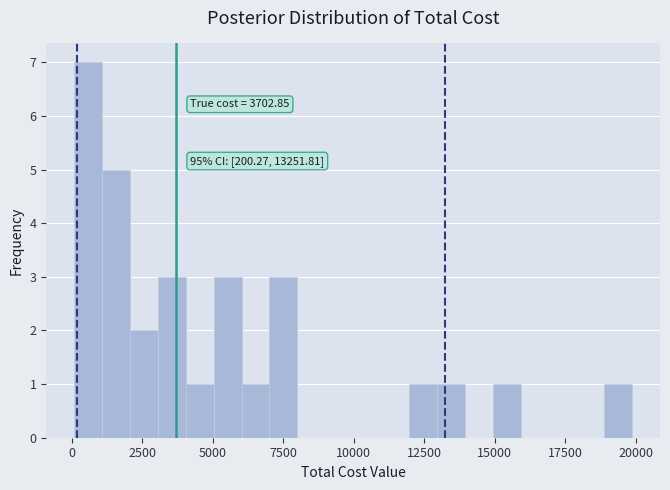

Around what value on the x-axis is the tallest bar? Give the approximate position of its centre, as read against the axis.

500